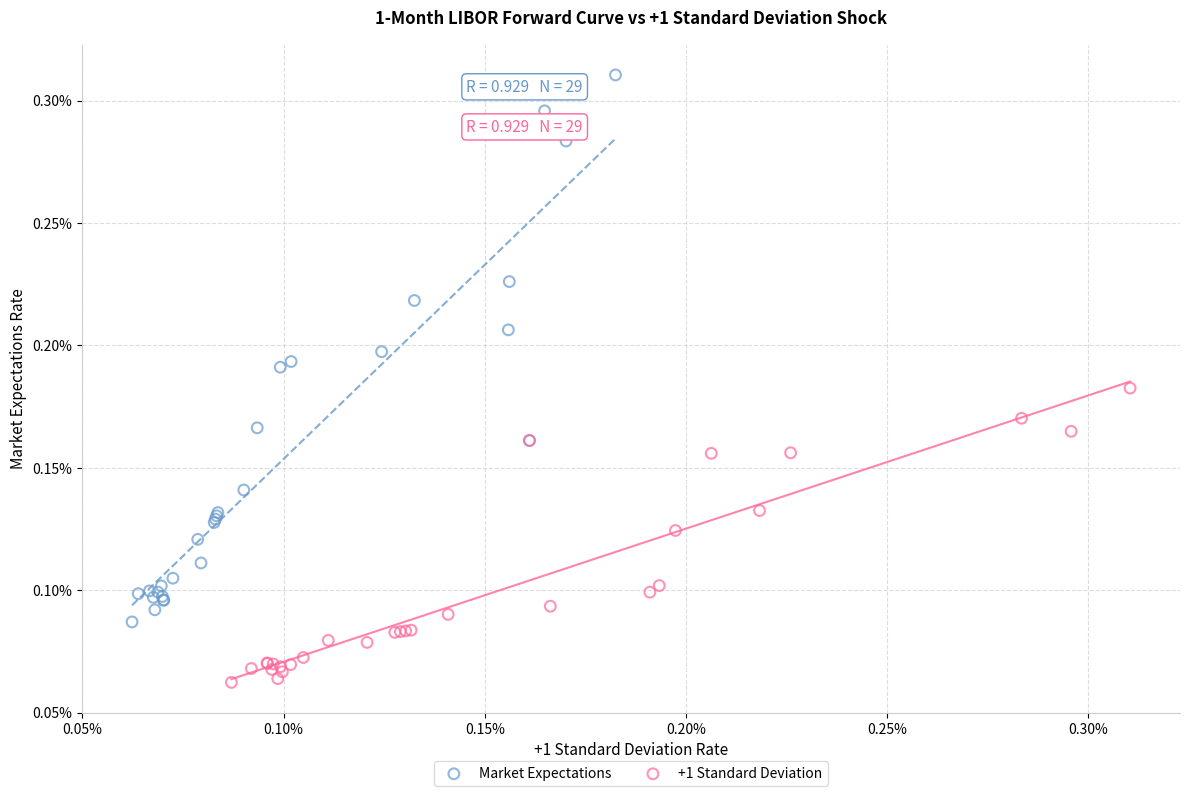

Which series has the largest Y range (max minus min)?

Market Expectations